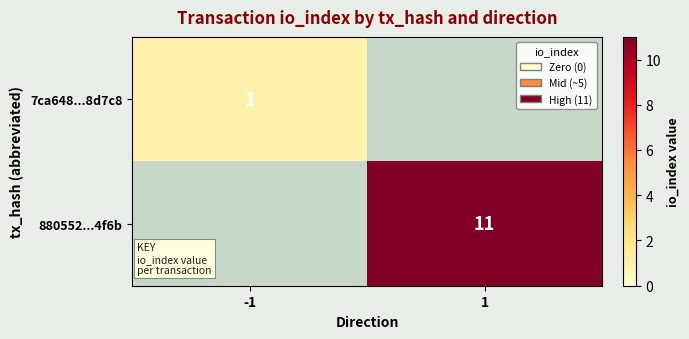

The 7ca648...8d7c8 series shows 1 at -1. True or false?

True